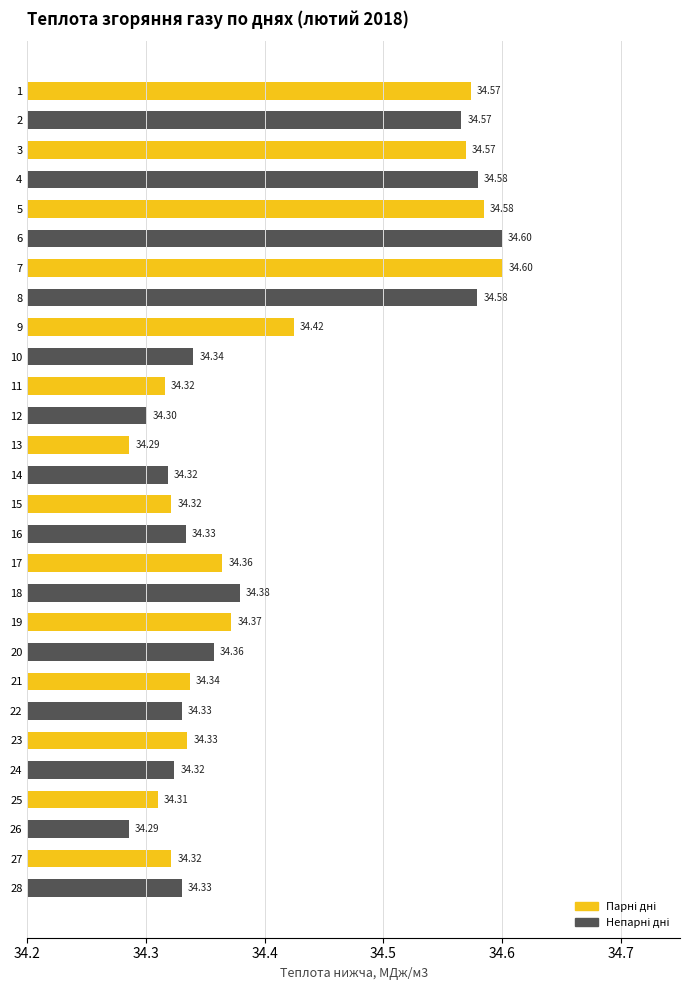

What is the ratio of the value at 28 to the value at 19?

1.0